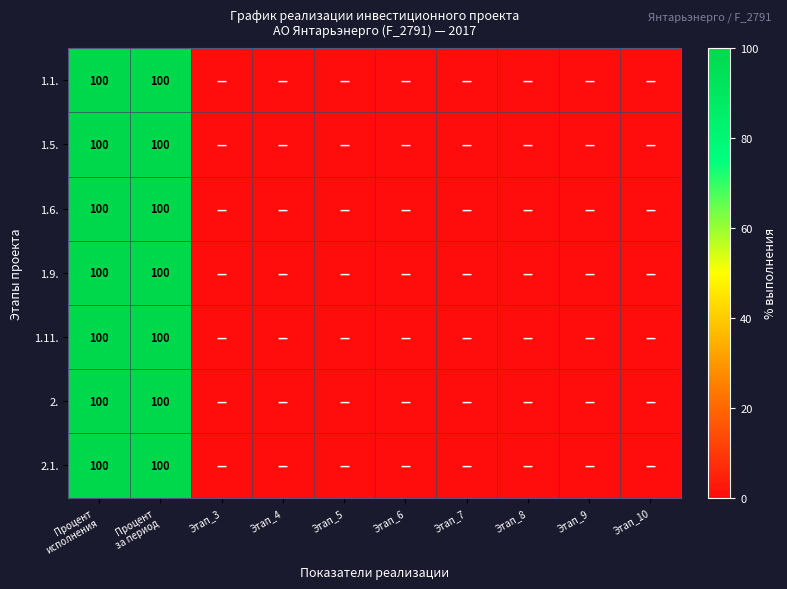

At which category is the sum across all series the highest?

Процент
исполнения